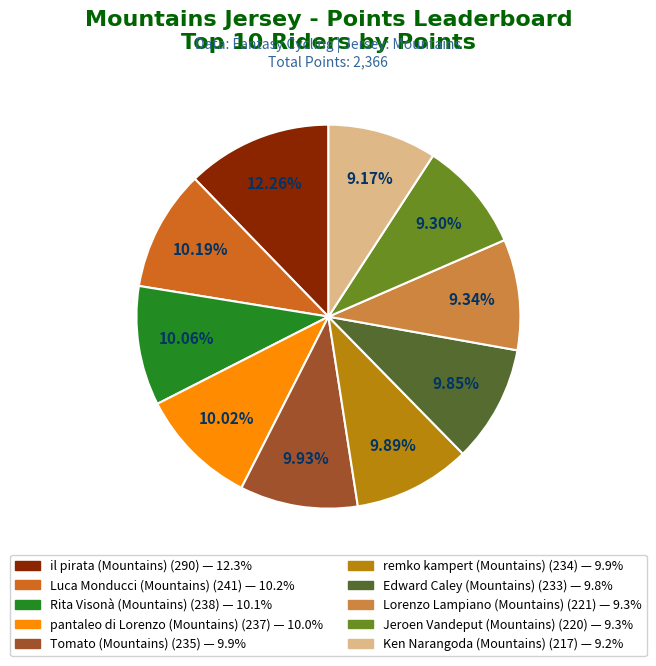

True or false: Lorenzo Lampiano (Mountains) accounts for 9% of the total.

True